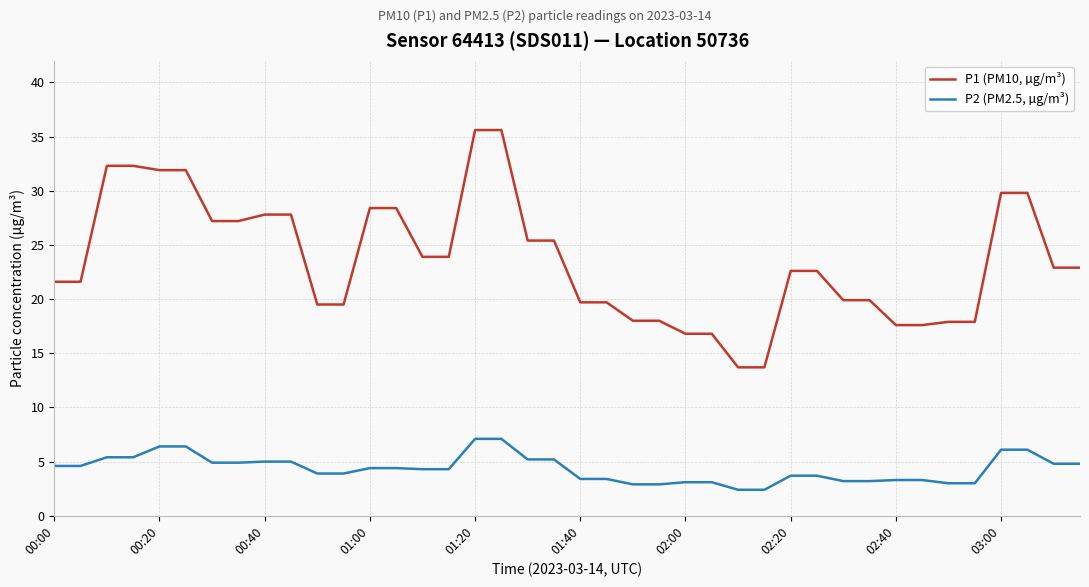

Count the number of categories in the chart.

40